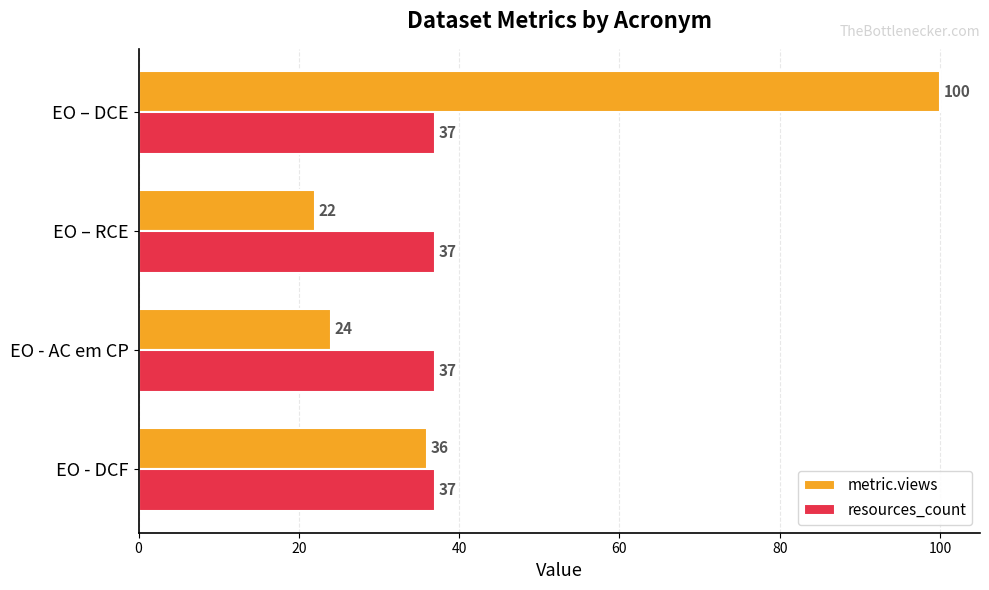

What is the difference between the maximum and minimum values in the metric.views series?

78